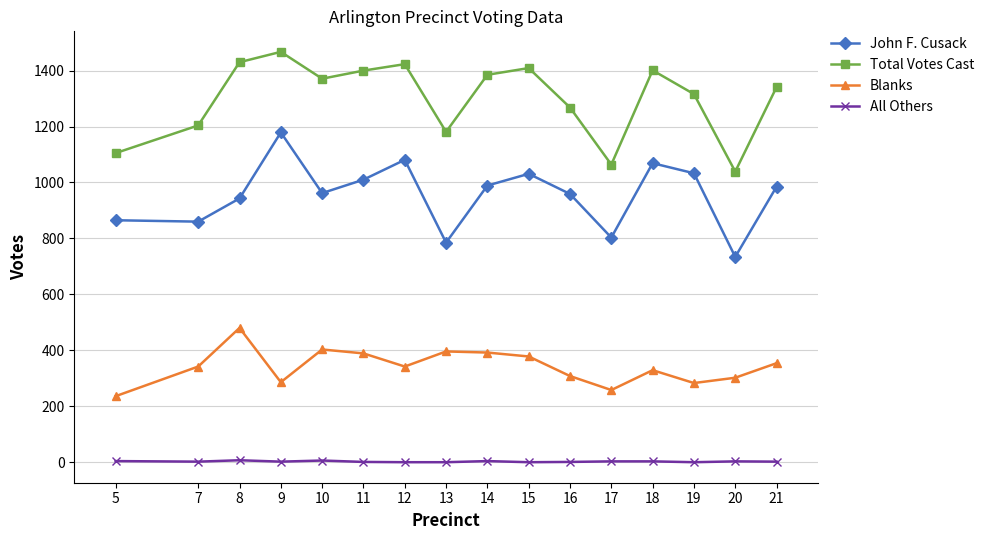

Is it true that Total Votes Cast equals 2240 at 19?

False